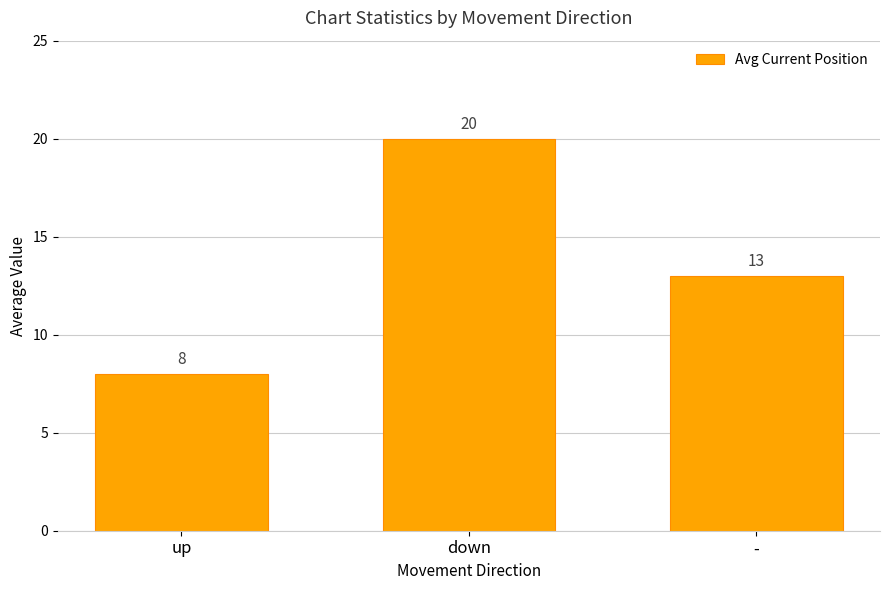

Are the bars horizontal?

No